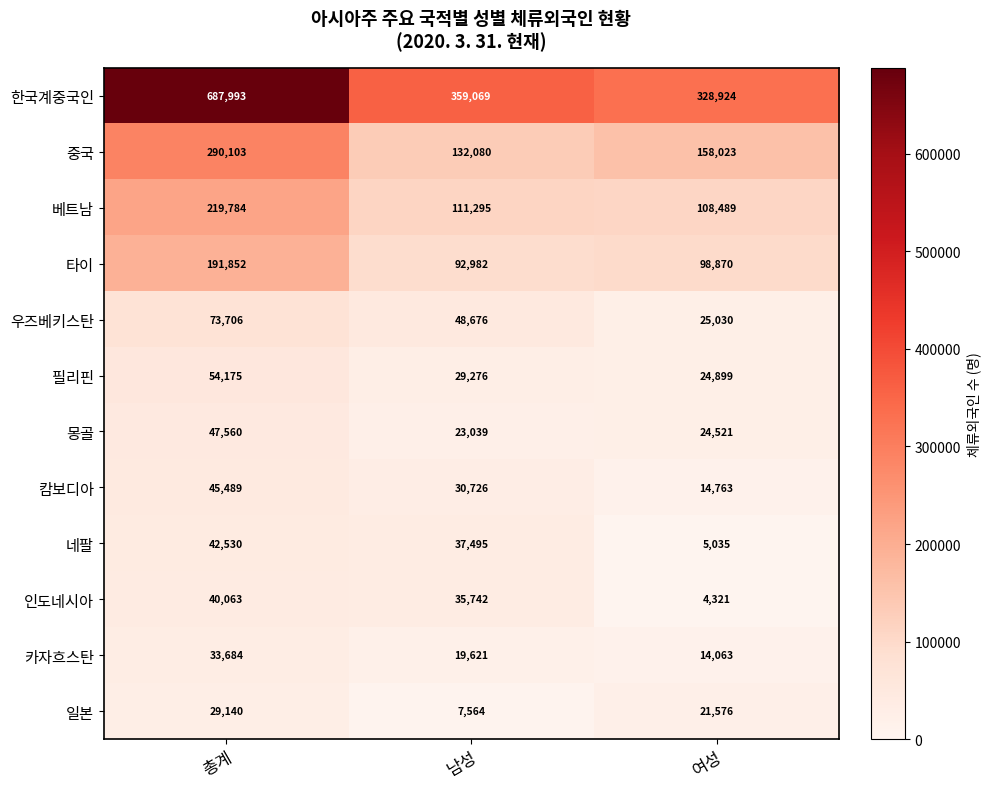

Which category has the lowest value across all series?

여성